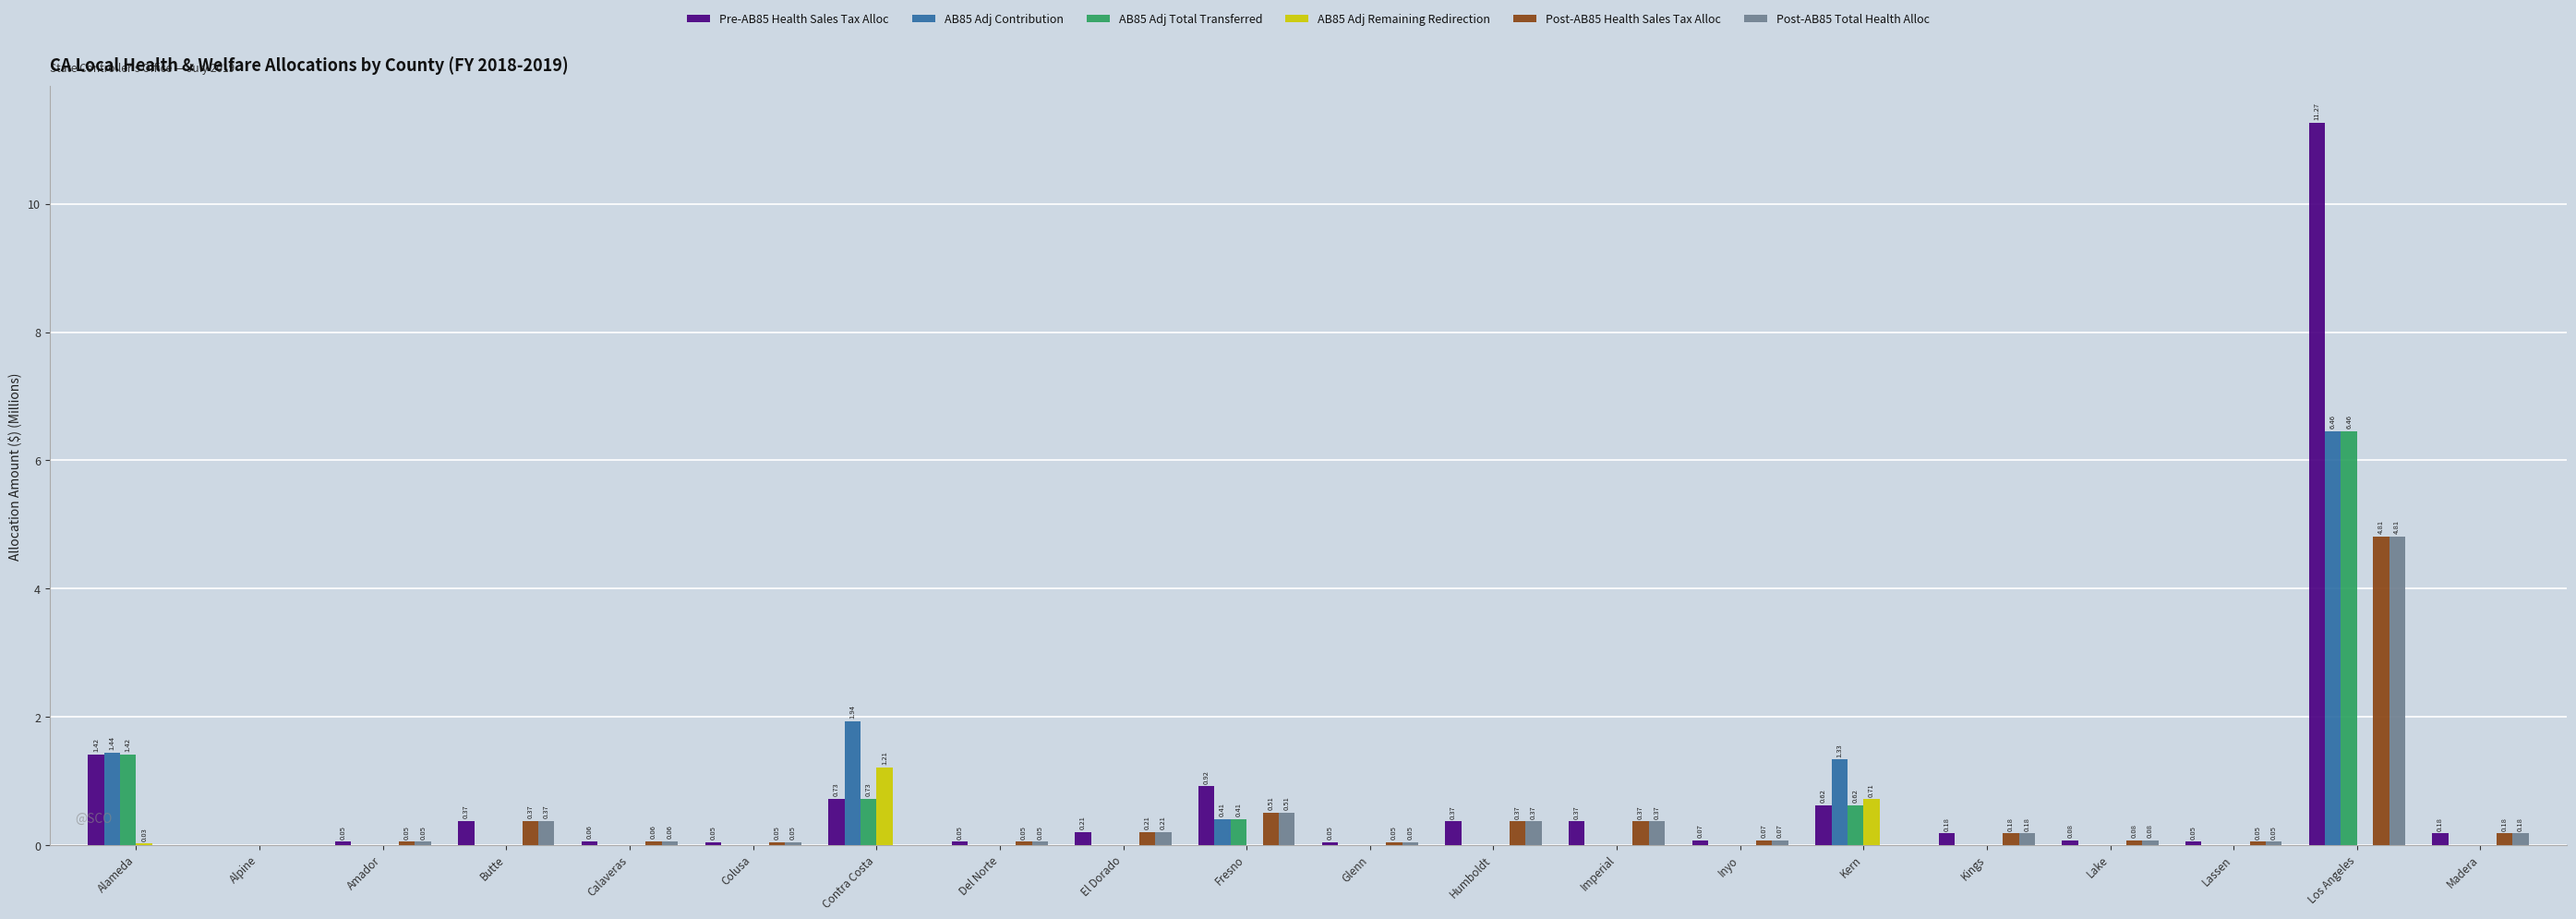

Which series changed the most between Amador and Contra Costa?

AB85 Adj Contribution